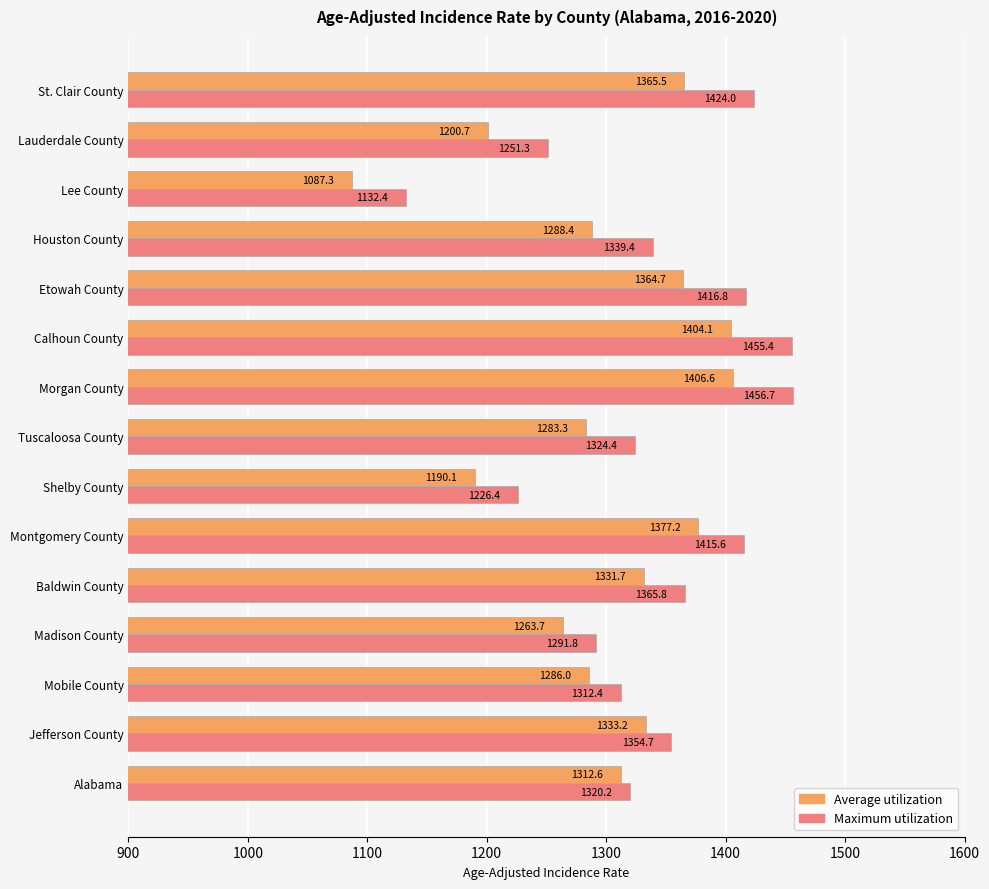

At which label is Maximum utilization closest to 1294?

Madison County